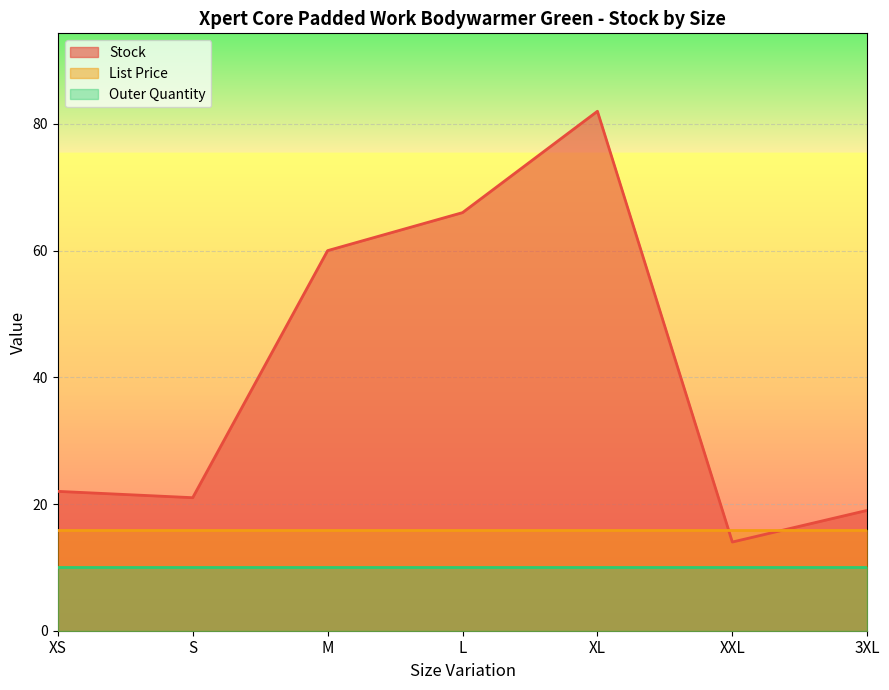

Reading left to right, what are all the values shown in this chart?

Stock: XS=22.0	S=21.0	M=60.0	L=66.0	XL=82.0	XXL=14.0	3XL=19.0
List Price: XS=15.9	S=15.9	M=15.9	L=15.9	XL=15.9	XXL=15.9	3XL=15.9
Outer Quantity: XS=10.0	S=10.0	M=10.0	L=10.0	XL=10.0	XXL=10.0	3XL=10.0